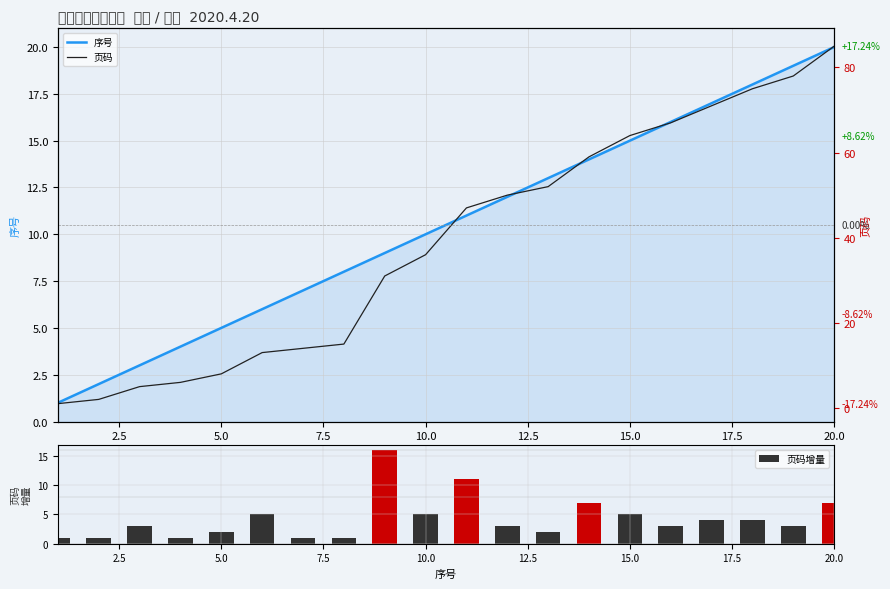

What is the difference between the maximum and second lowest values in the 页码增量 series?

15